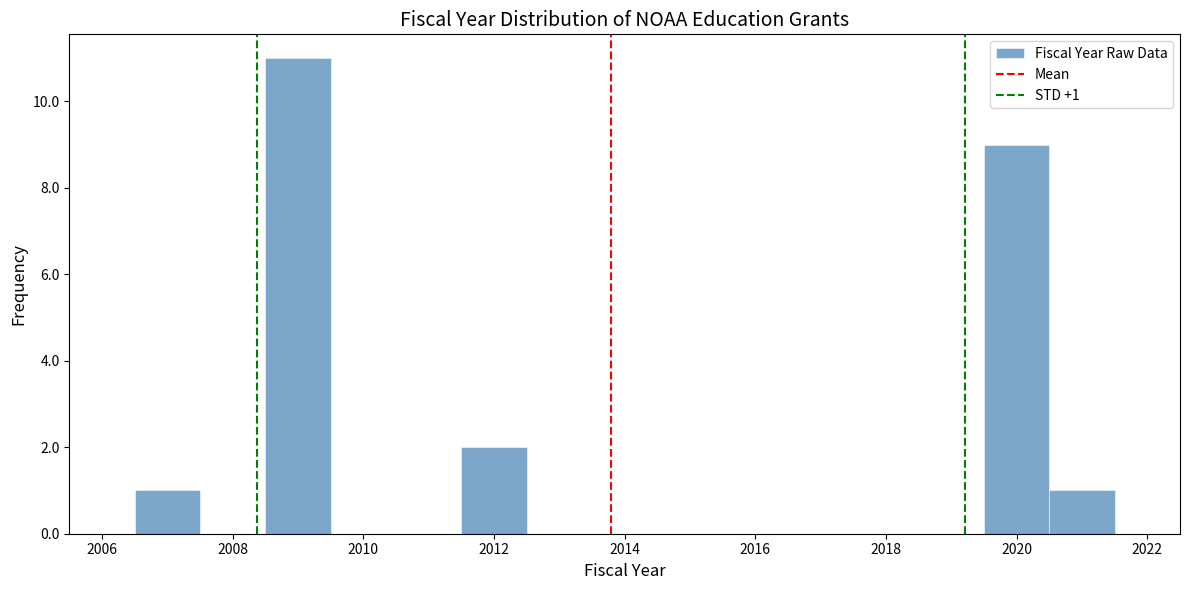

Which range on the x-axis has the tallest bar?

2008.5 to 2009.5